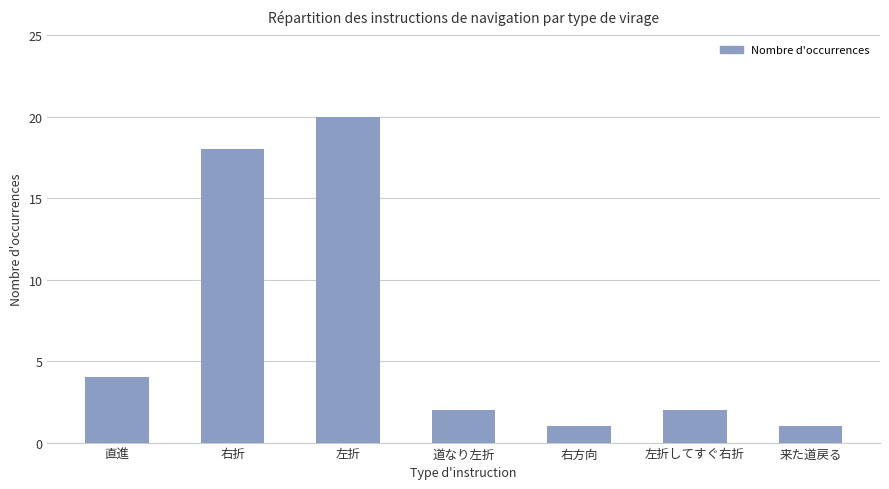

What is the greatest value displayed?

20